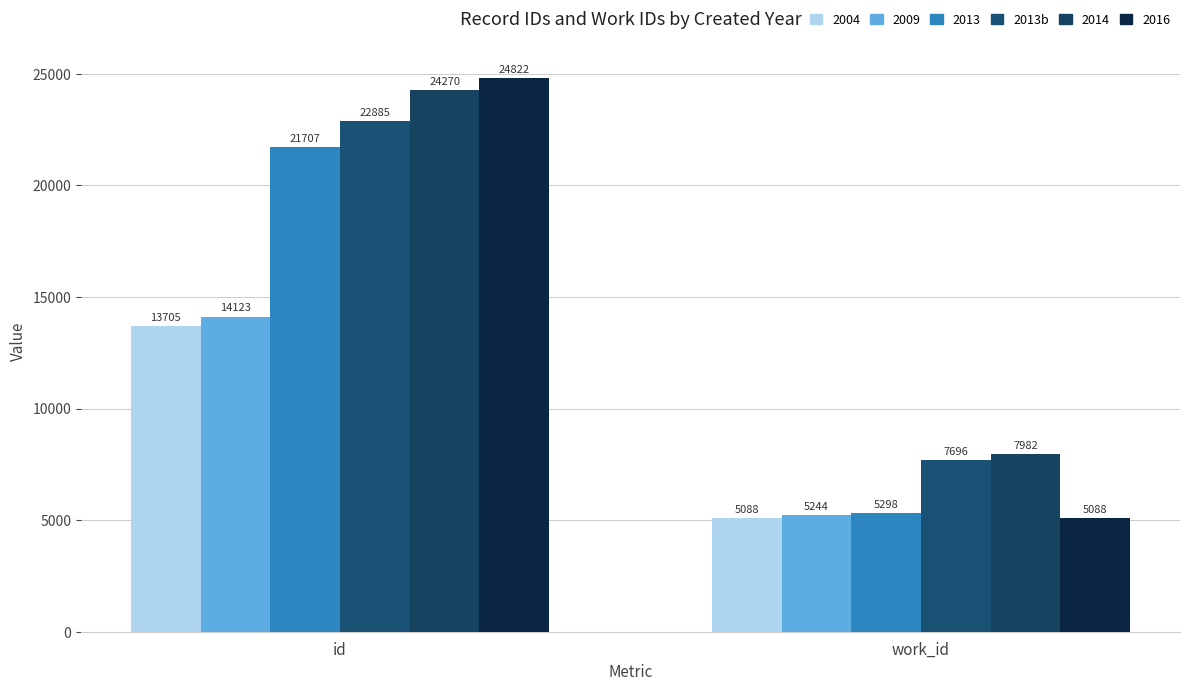

Count the number of data series in this chart.

6